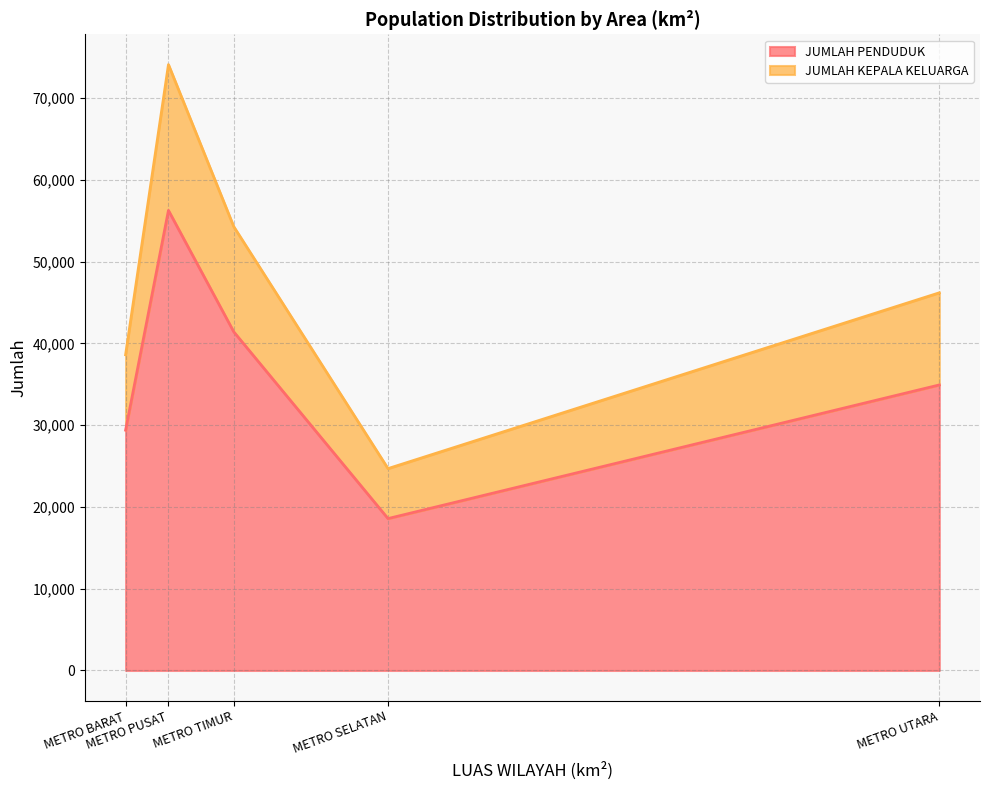

Is the value of JUMLAH PENDUDUK at METRO TIMUR greater than the value of JUMLAH KEPALA KELUARGA at METRO SELATAN?

Yes